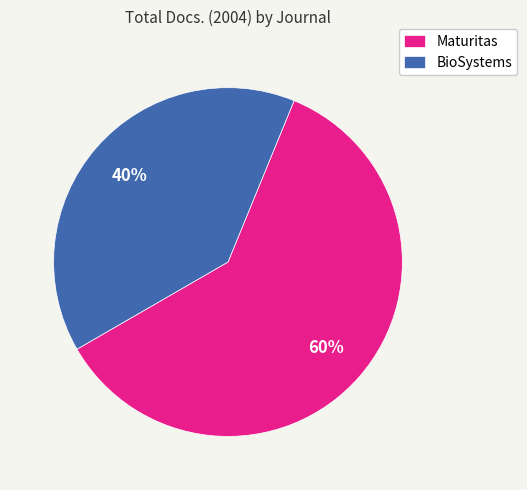

How many segments does this pie chart have?

2